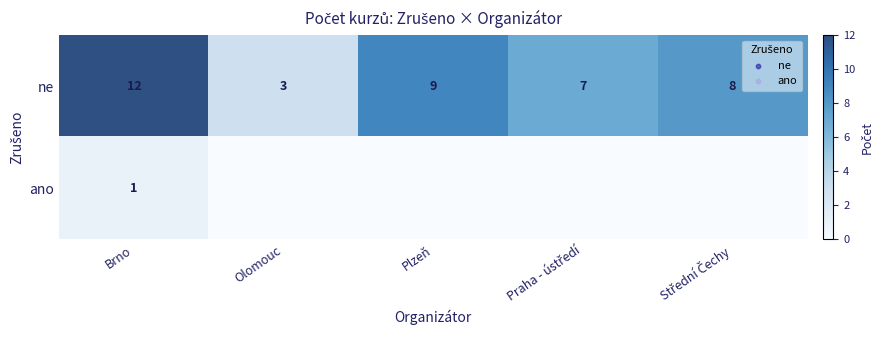

At how many categories does at least one series exceed 5?

4